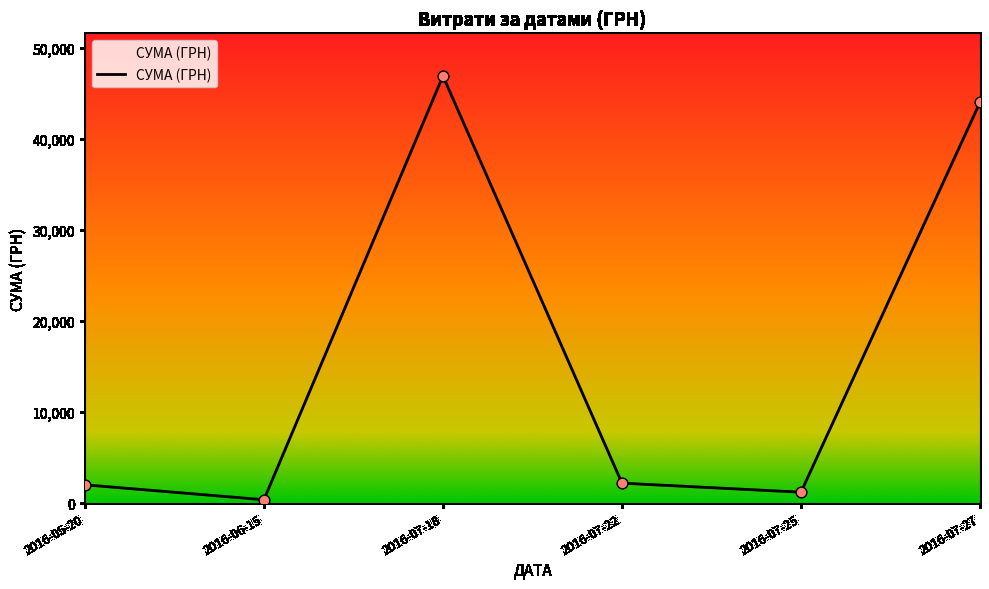

What is the ratio of the value at 2016-07-27 to the value at 2016-07-18?

0.9